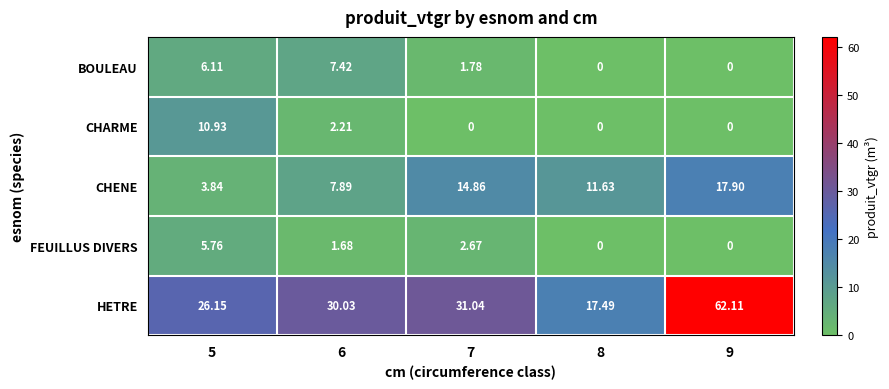

List the series in order of their peak value, lowest first.

FEUILLUS DIVERS, BOULEAU, CHARME, CHENE, HETRE